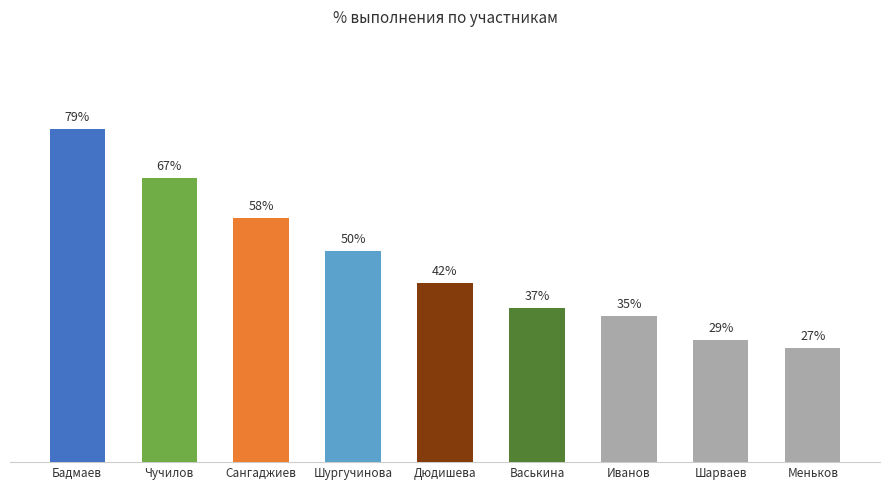

What is the greatest value displayed?

78.8